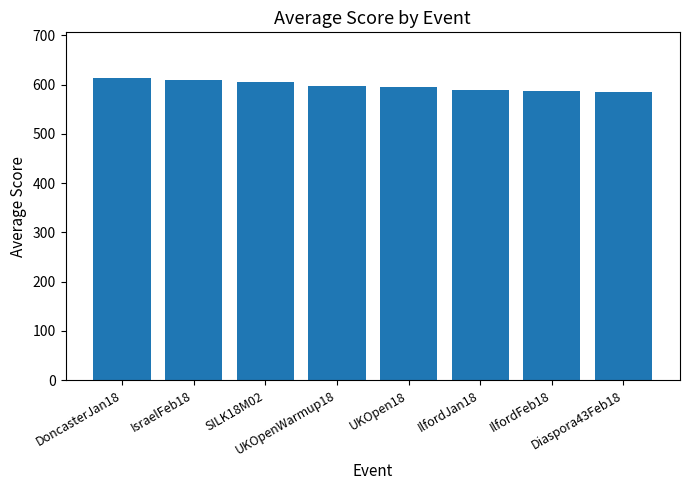

Where does the data first go above 597?

DoncasterJan18